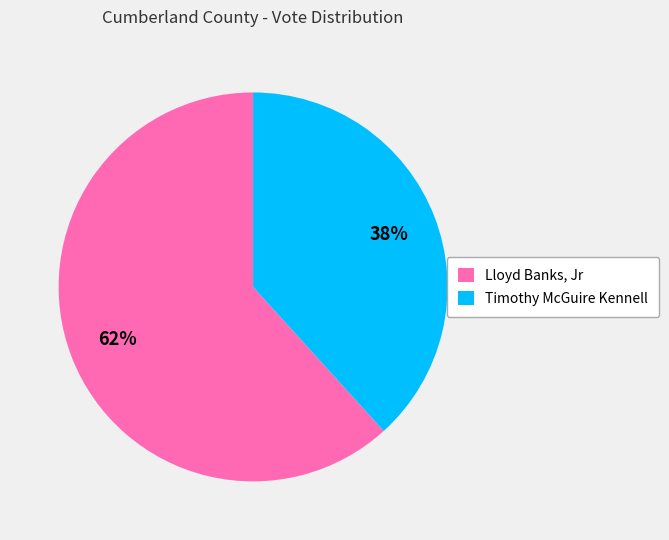

What is the smallest slice in the pie chart?

Timothy McGuire Kennell